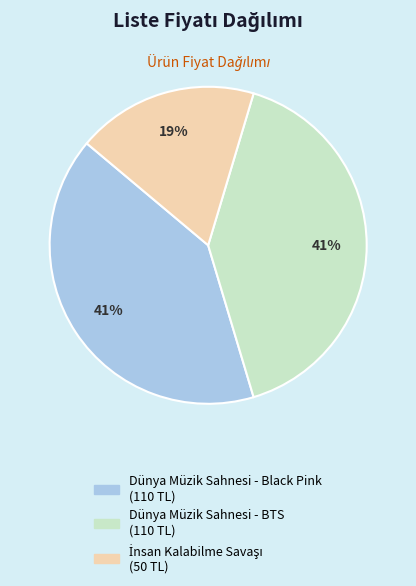

Does any single category account for the majority?

No